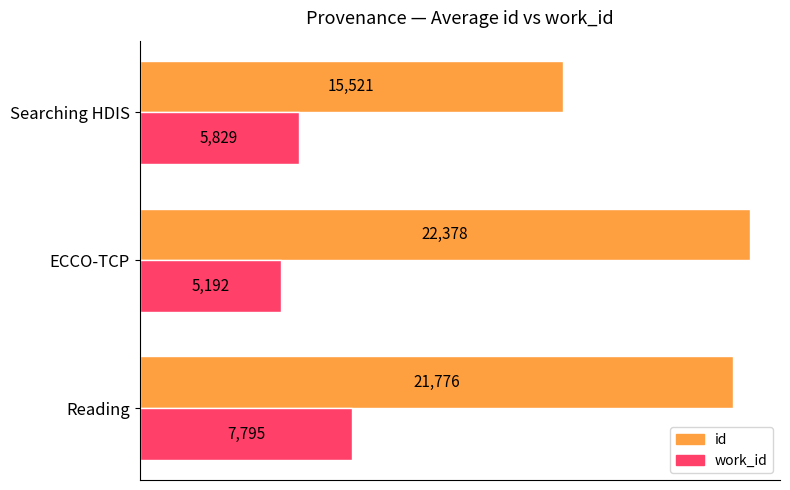

At how many categories does at least one series exceed 15308?

3